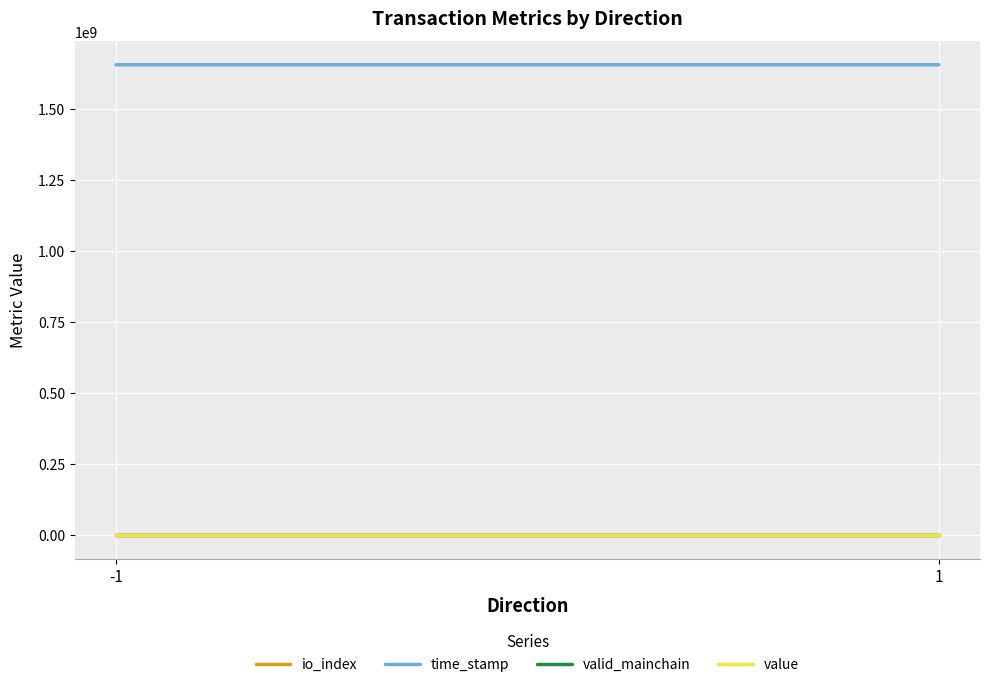

How many lines are shown in the chart?

4